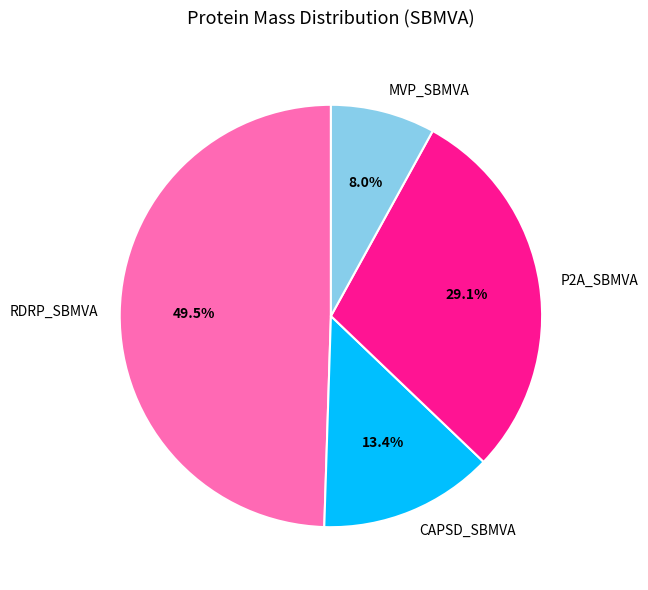

What is the largest slice in the pie chart?

RDRP_SBMVA